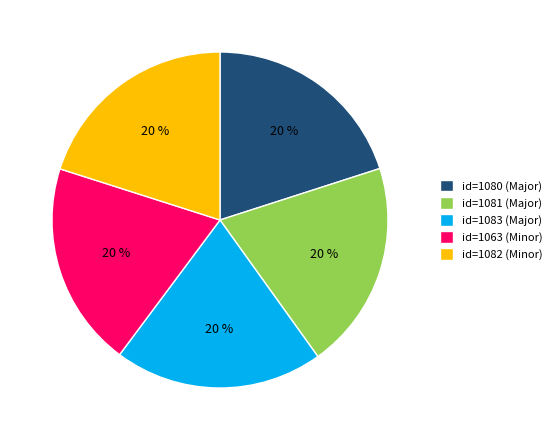

Is it true that id=1063 (Minor) is 30% of the pie?

False